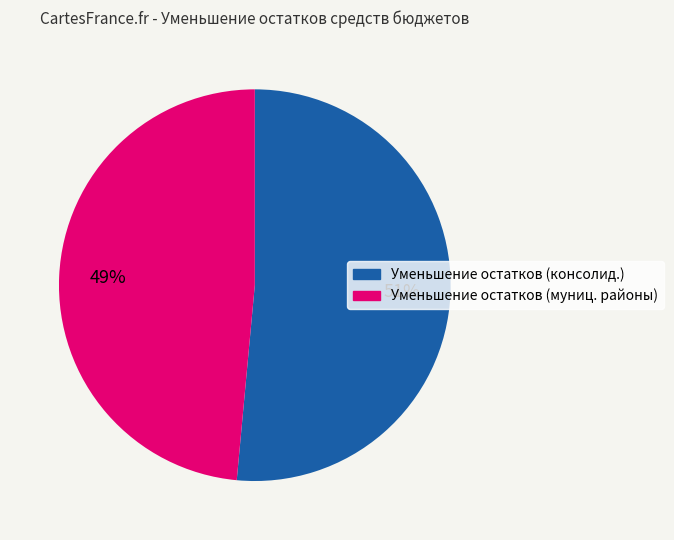

Combined, do Уменьшение остатков (консолид.) and Уменьшение остатков (муниц. районы) account for over 50%?

Yes